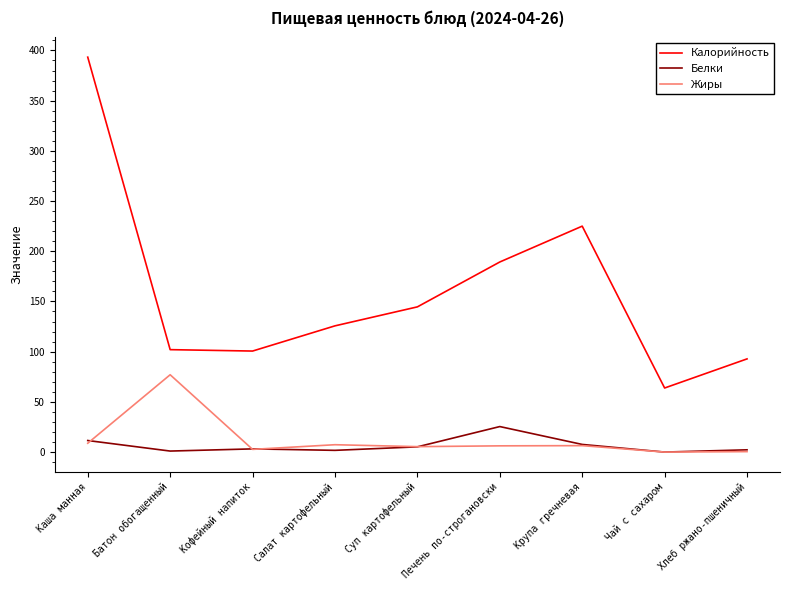

What is the total value across all series at Чай с сахаром?

63.8